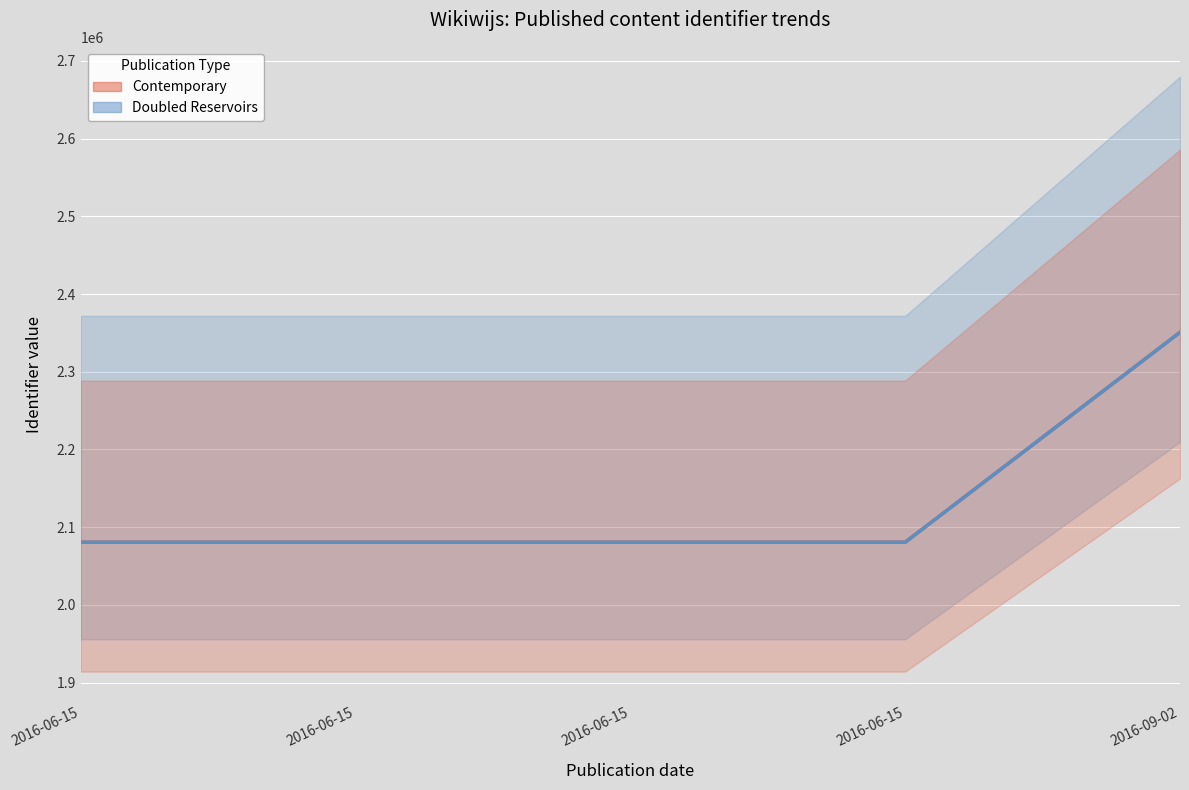

What is the difference between the Contemporary values at 2016-06-15 and 2016-06-15?

7